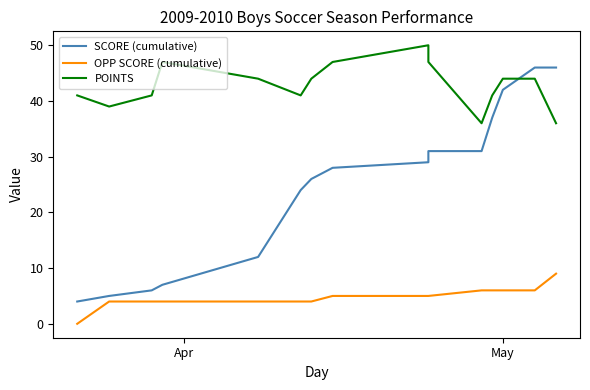

Does the chart display data point markers on the line(s)?

No